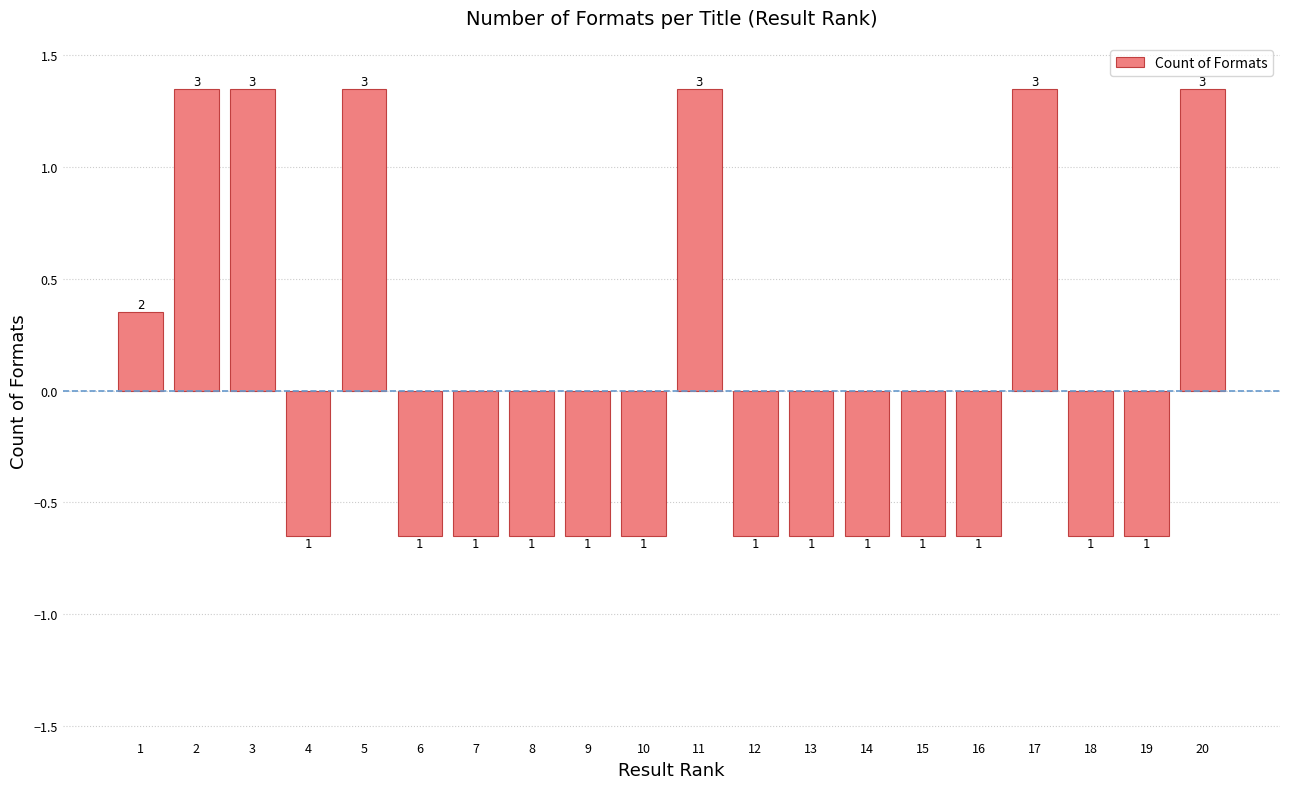

List the labels in order of value, largest first.

2, 3, 5, 11, 17, 20, 1, 4, 6, 7, 8, 9, 10, 12, 13, 14, 15, 16, 18, 19